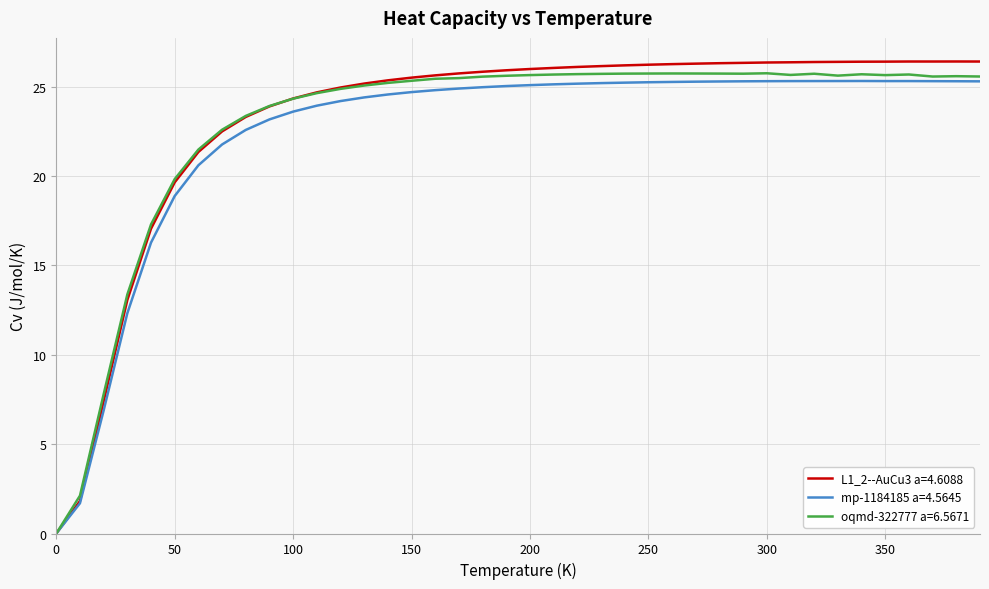

In L1_2--AuCu3 a=4.6088, how many points are lower than both neighbors (excluding endpoints)?

1